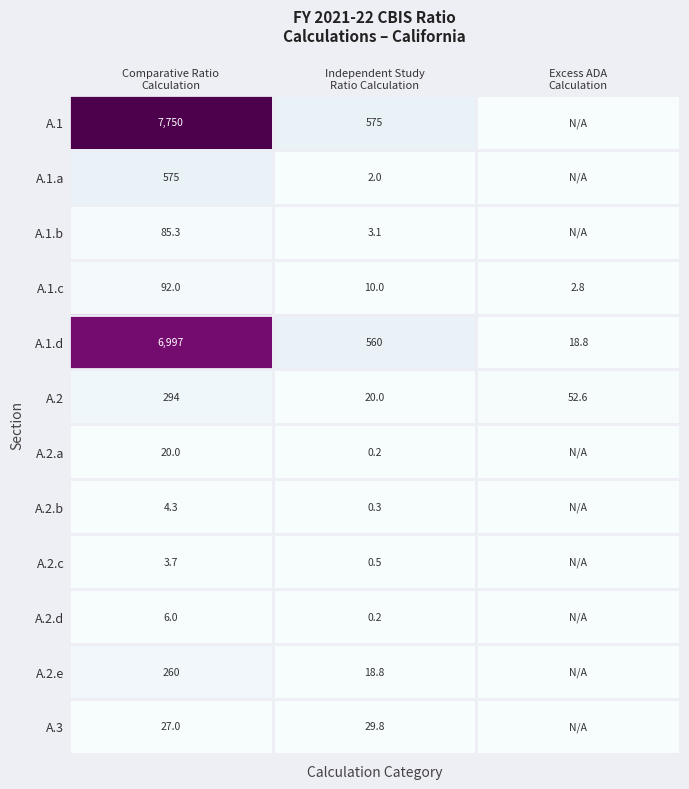

How many positive values does the A.3 series have?

2